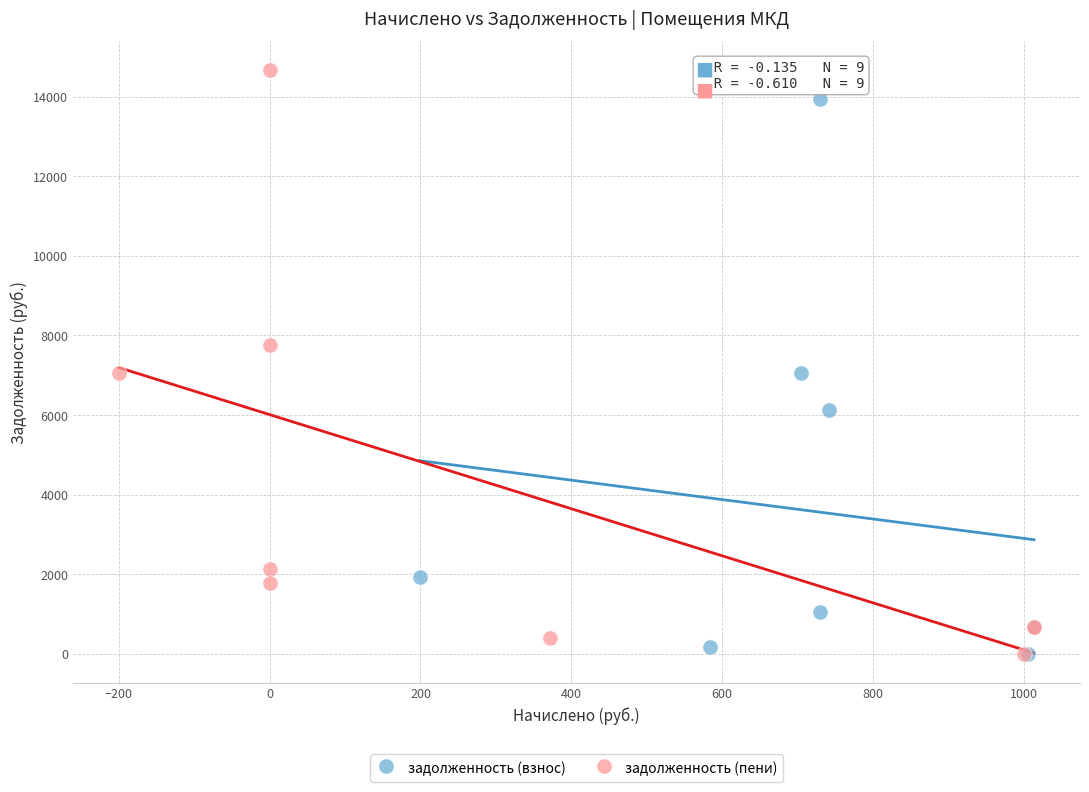

Which series has the widest spread of Y values?

задолженность (пени)